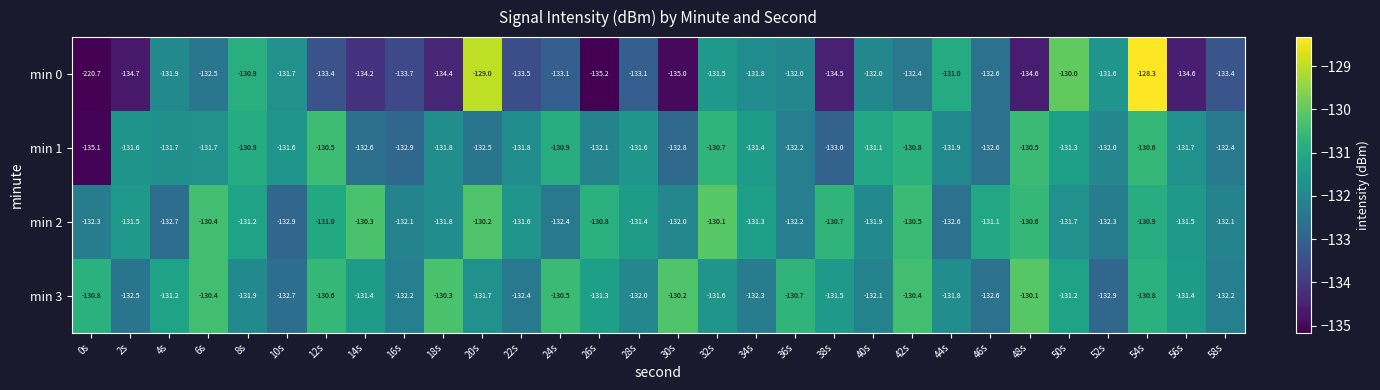

At 52s, list the series in order from largest to smallest.

min 0, min 1, min 2, min 3